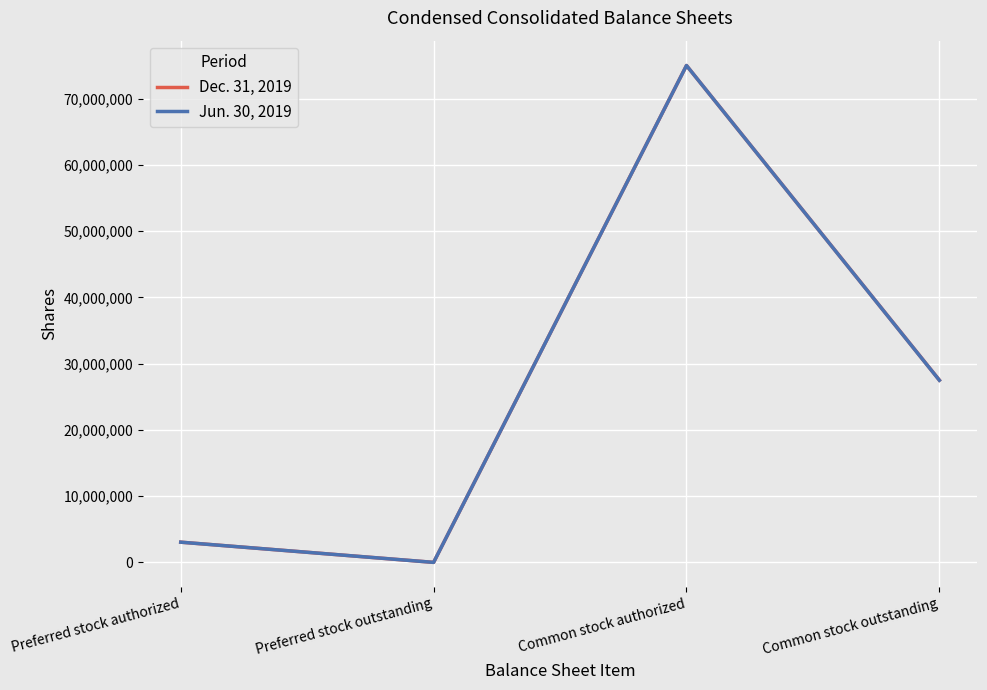

The Jun. 30, 2019 series shows 36565289 at Common stock authorized. True or false?

False